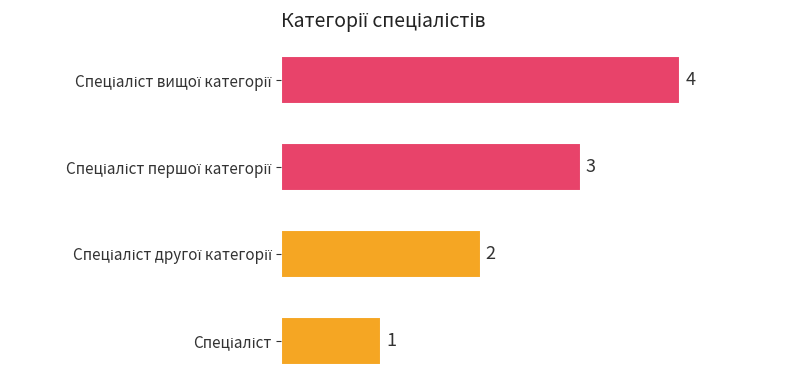

What is the sum of all values?

10